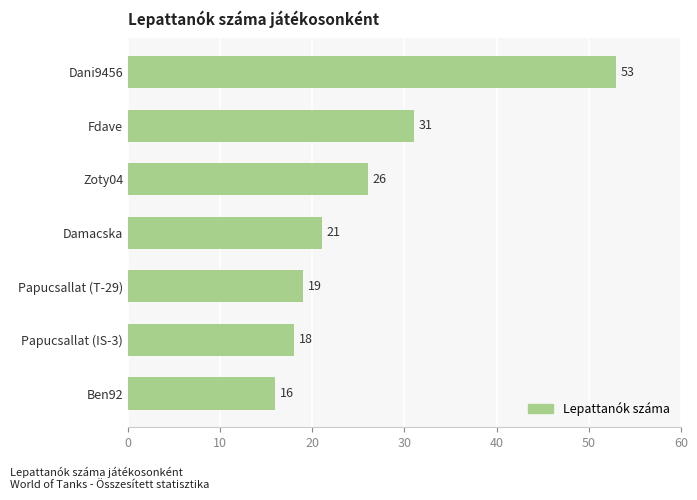

What is the average value?

26